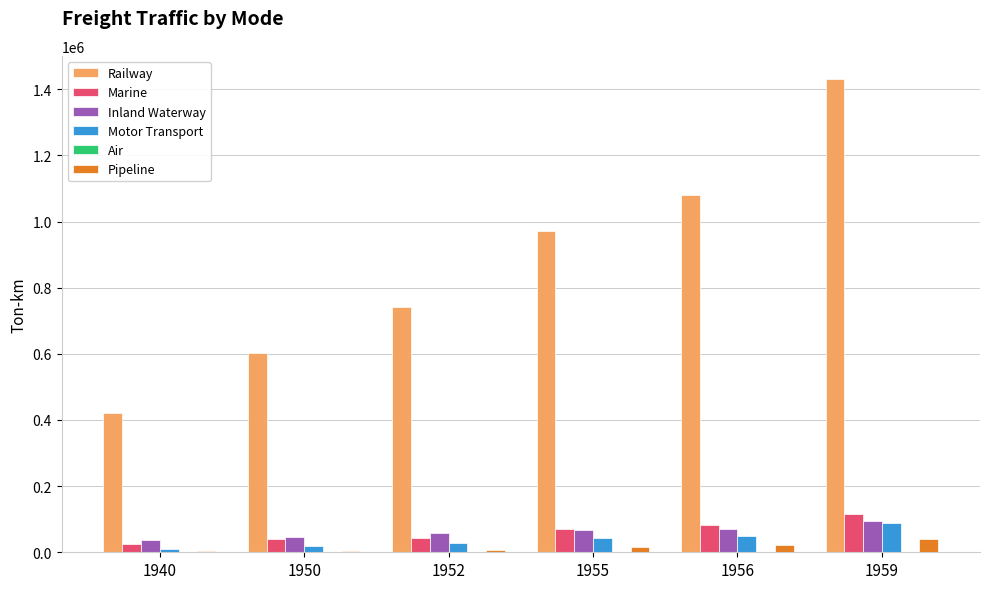

At which category is the sum across all series the highest?

1959